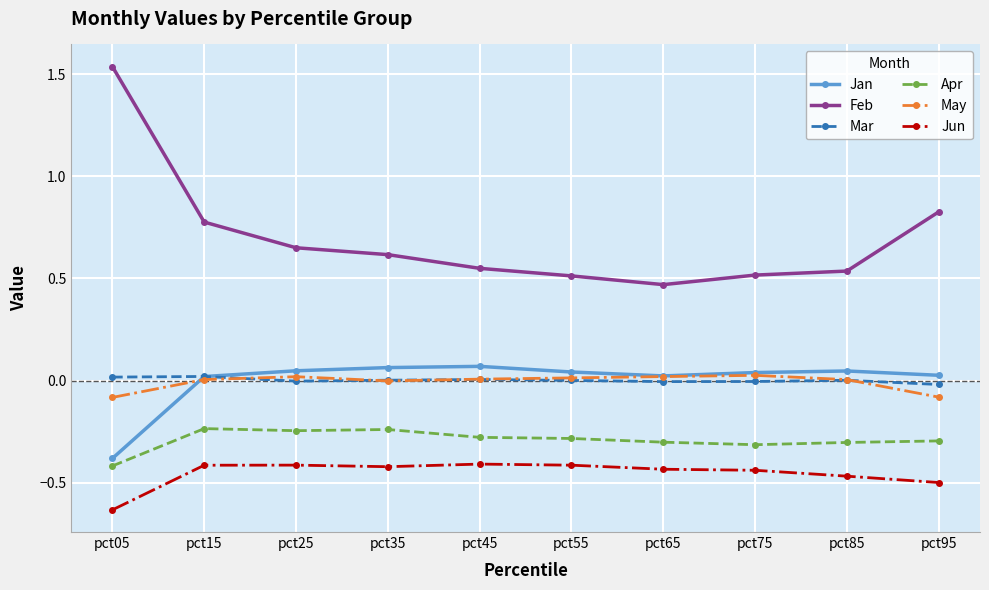

What is the value of the Apr point at the 9th from the left?

-0.3